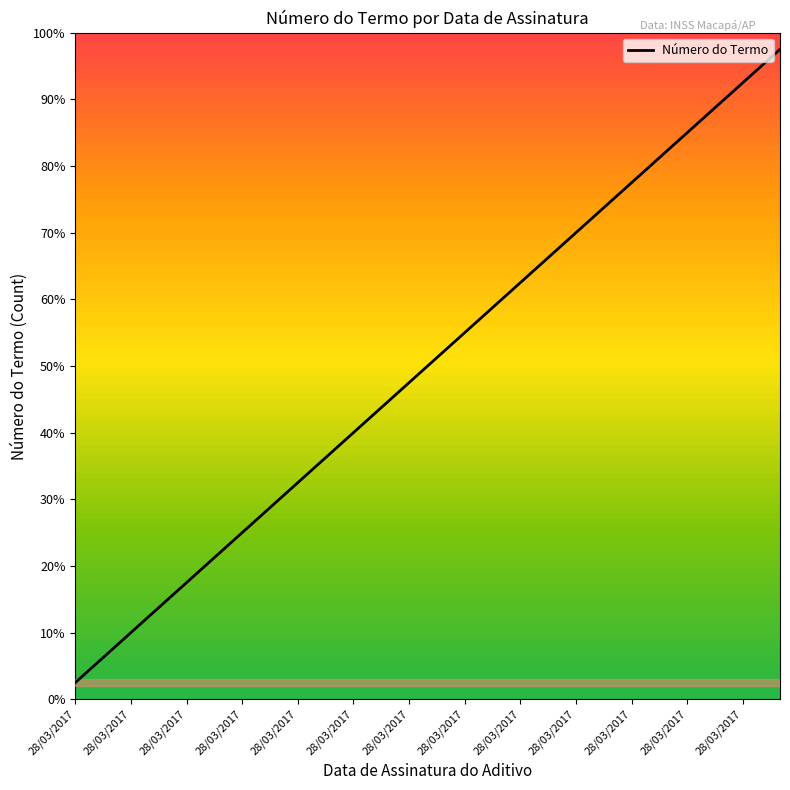

What is the label of the 6th point from the left?

28/03/2017